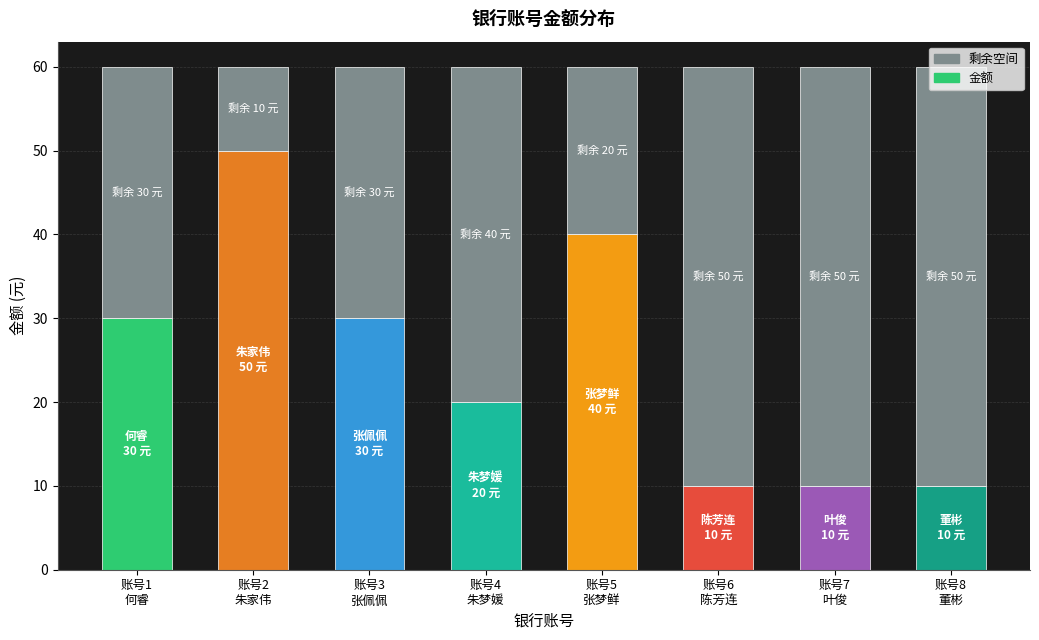

What is the minimum value for 金额?

10